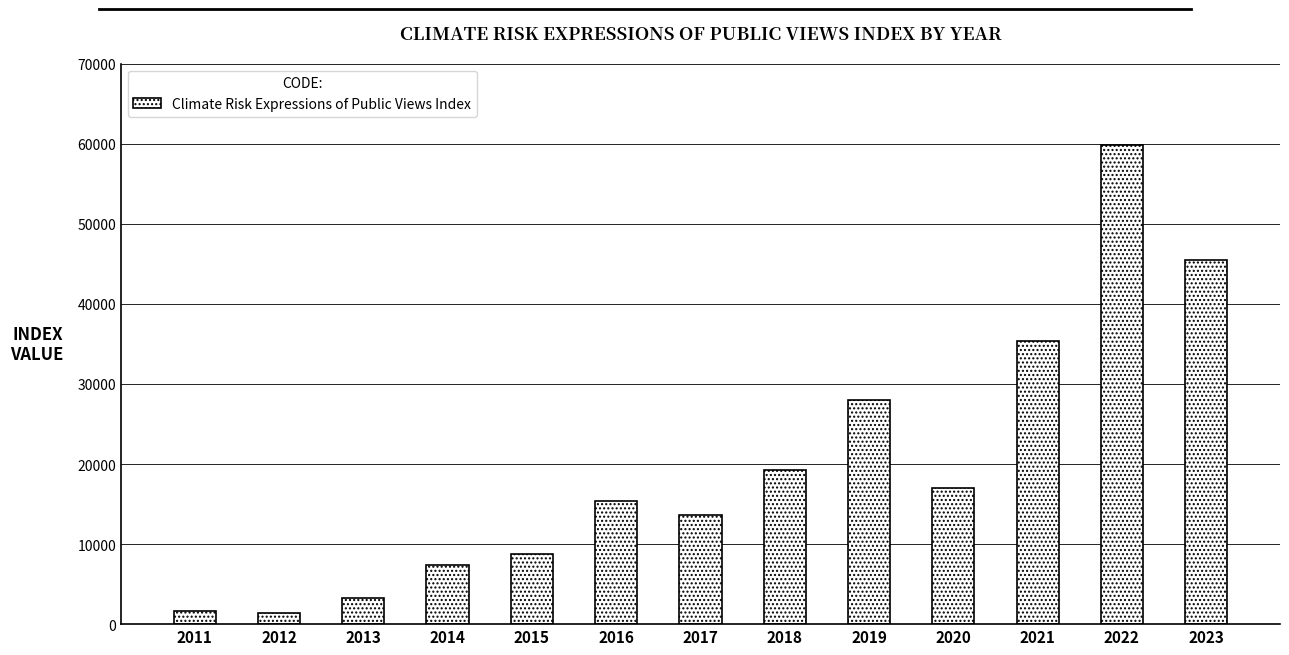

The value at 2020 is 30045.0. True or false?

False